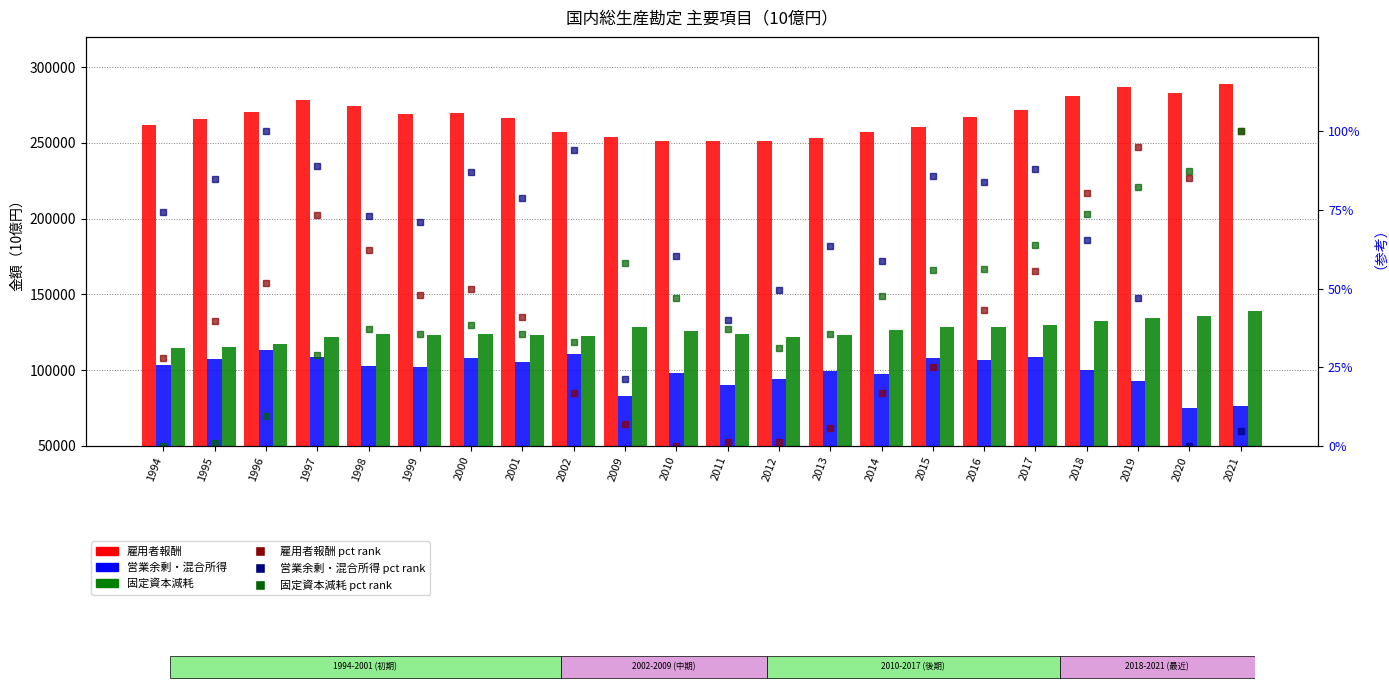

Reading left to right, transcribe all the data shown in this chart.

雇用者報酬: 261592.9	265944.8	270561.6	278619.7	274439.0	269117.5	269760.7	266480.0	257309.9	253660.6	251043.6	251454.0	251514.1	253202.1	257408.0	260504.9	267291.8	271992.2	281235.3	286784.6	283079.0	288639.8
営業余剰・混合所得: 103376.6	107359.4	113180.0	108910.6	102785.4	102138.0	108238.6	105087.9	110890.5	82868.2	97992.3	90139.0	93838.4	99220.7	97303.9	107776.2	106962.2	108621.0	99956.0	92766.6	74752.0	76579.8
固定資本減耗: 114771.1	114960.3	117024.0	121647.3	123674.1	123314.3	123976.0	123253.3	122701.7	128678.9	125989.8	123638.7	122177.3	123292.5	126196.3	128136.3	128196.2	130074.1	132398.7	134468.5	135644.2	138700.0
雇用者報酬 (pct): 28.1	39.6	51.9	73.3	62.2	48.1	49.8	41.1	16.7	7.0	0.0	1.1	1.3	5.7	16.9	25.2	43.2	55.7	80.3	95.1	85.2	100.0
営業余剰・混合所得 (pct): 74.5	84.9	100.0	88.9	73.0	71.3	87.1	78.9	94.0	21.1	60.5	40.0	49.7	63.7	58.7	85.9	83.8	88.1	65.6	46.9	0.0	4.8
固定資本減耗 (pct): 0.0	0.8	9.4	28.7	37.2	35.7	38.5	35.4	33.1	58.1	46.9	37.1	31.0	35.6	47.7	55.9	56.1	64.0	73.7	82.3	87.2	100.0